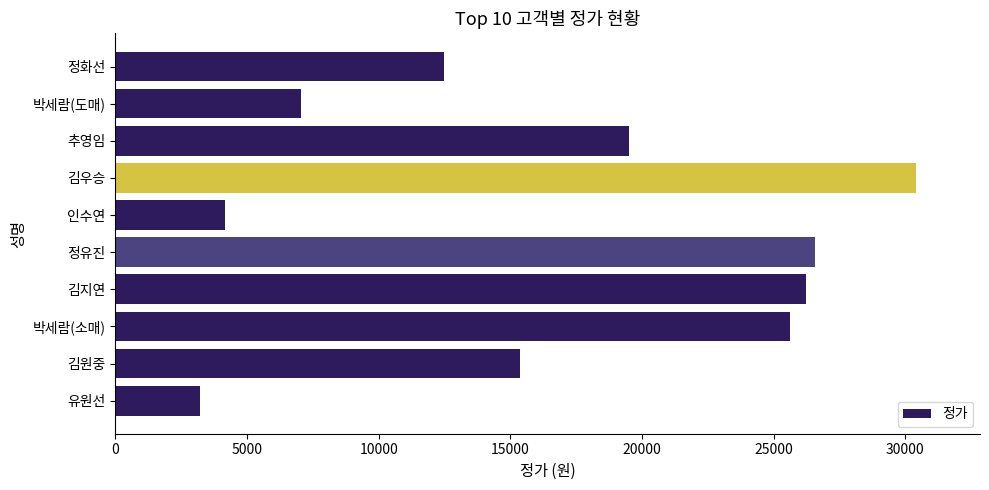

What is the change in value from 인수연 to 박세람(소매)?

+21440